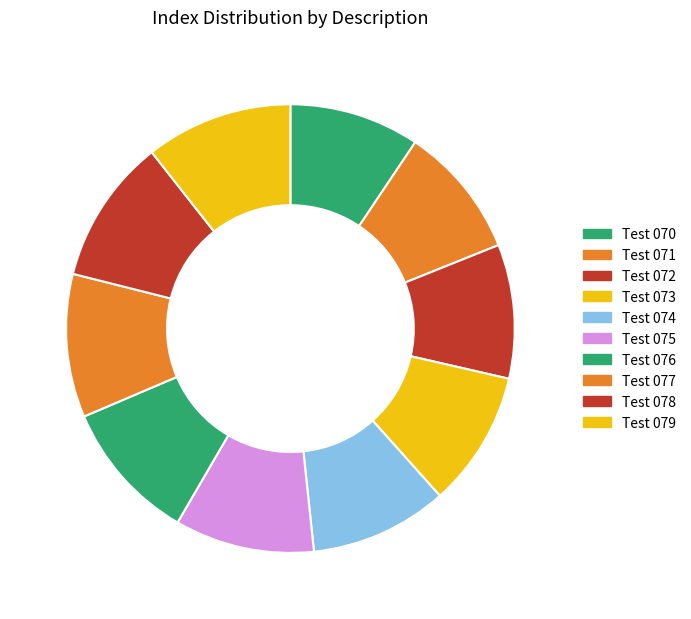

Count the number of slices in the pie.

10